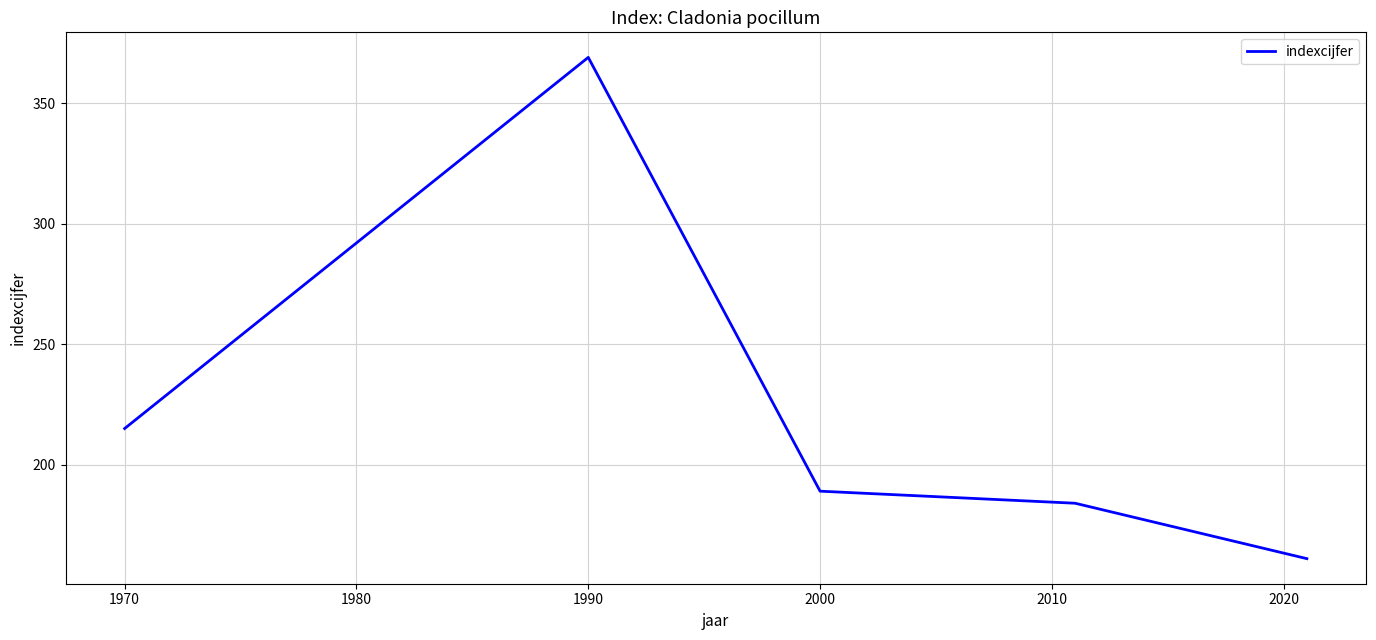

What is the average value?

224